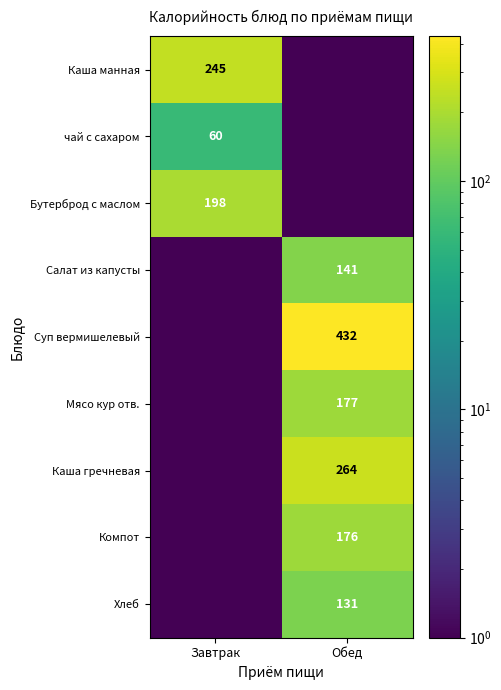

The value of Суп вермишелевый at Обед is 432.0. True or false?

True